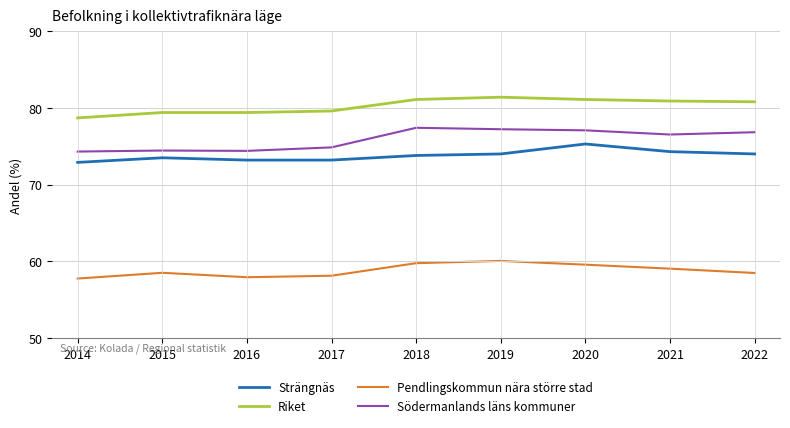

True or false: Riket and Strängnäs intersect in this chart.

False